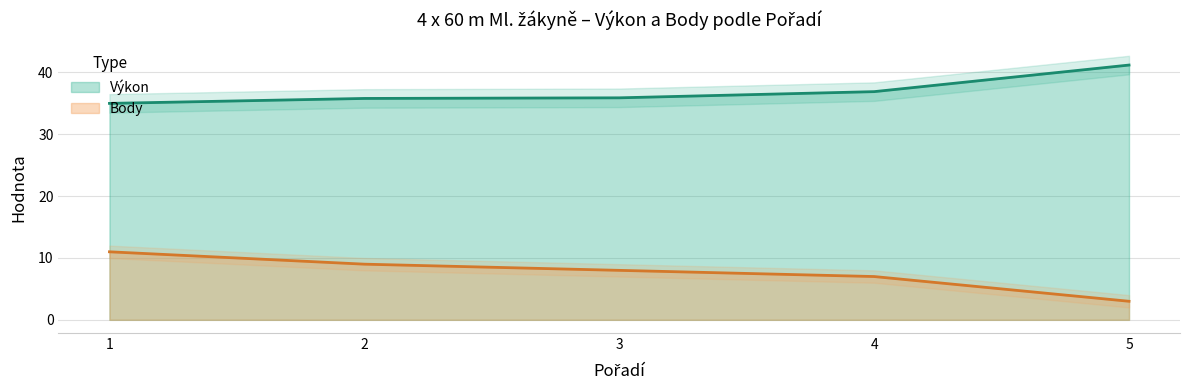

Read the Body value at 5.

3.0